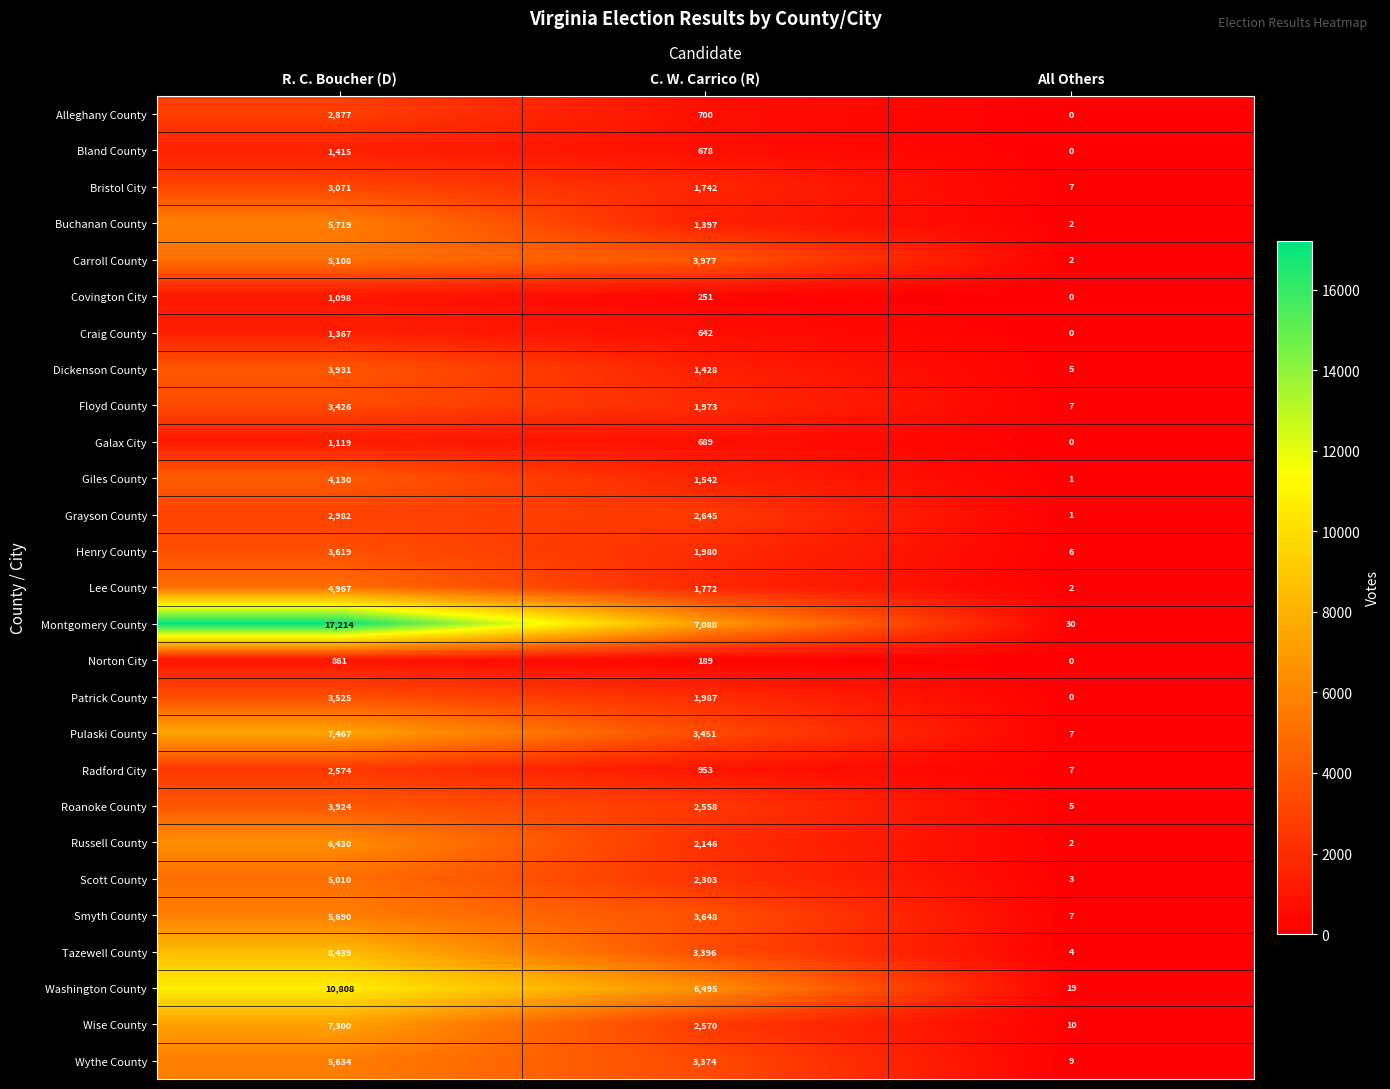

At C. W. Carrico (R), list the series in order from smallest to largest.

Norton City, Covington City, Craig County, Bland County, Galax City, Alleghany County, Radford City, Buchanan County, Dickenson County, Giles County, Bristol City, Lee County, Floyd County, Henry County, Patrick County, Russell County, Scott County, Roanoke County, Wise County, Grayson County, Wythe County, Tazewell County, Pulaski County, Smyth County, Carroll County, Washington County, Montgomery County